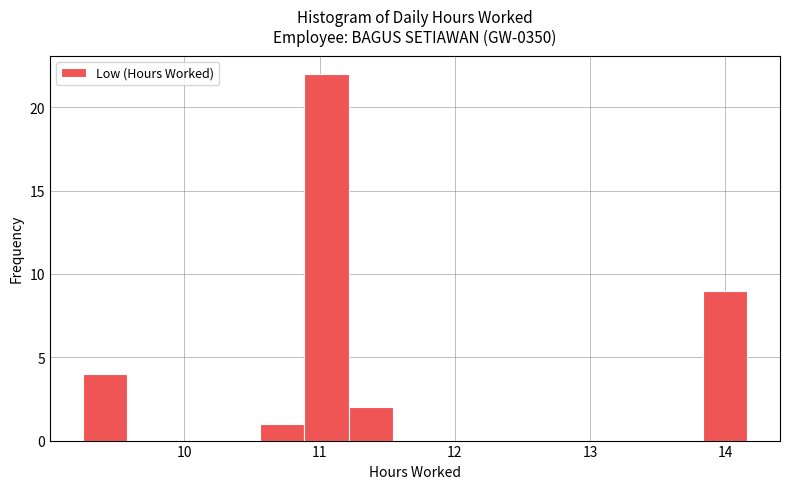

Read against the x-axis, roughly where is the centre of the tallest bar?

11.1